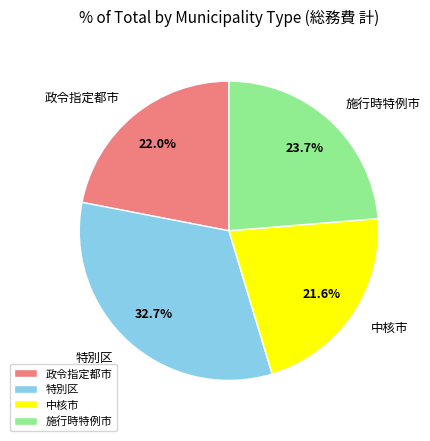

To the nearest percent, what is the combined percentage of 施行時特例市 and 政令指定都市?

46%